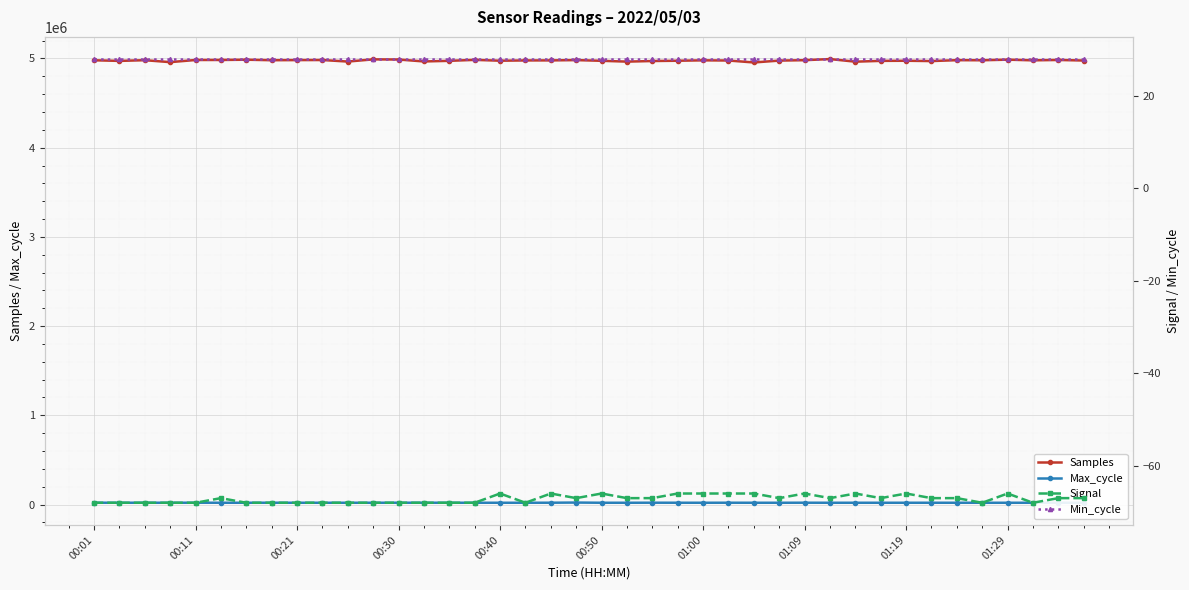

What is the minimum value shown in the chart?

-68